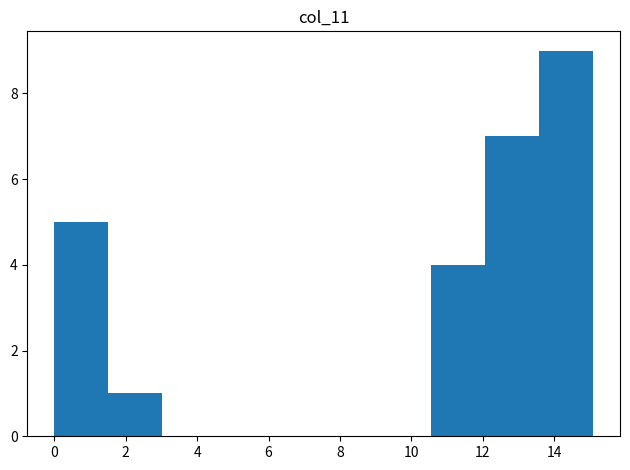

Over which range of the x-axis is the bar tallest?

13.6 to 15.0